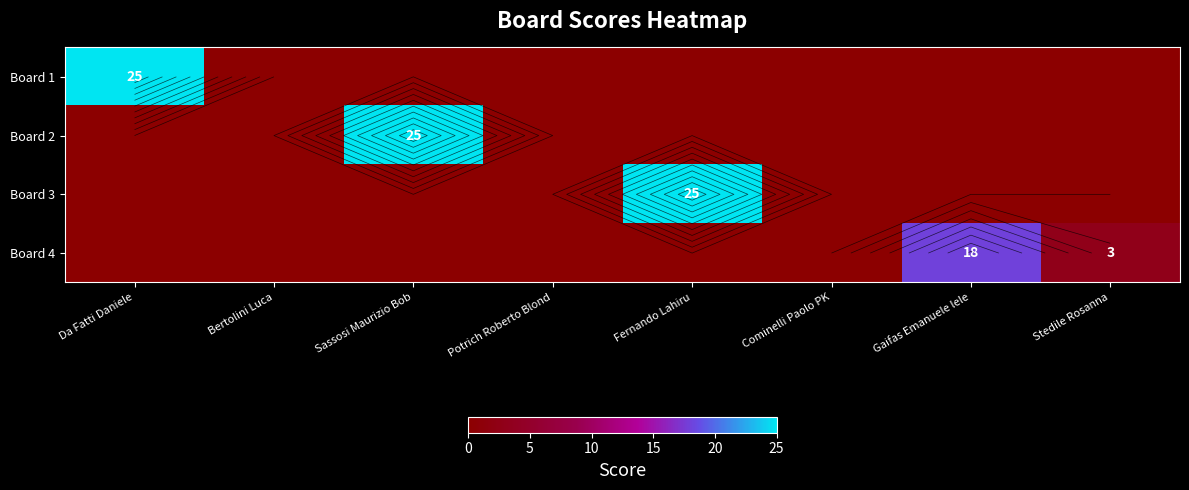

How many data points in Board 2 are above 0?

1